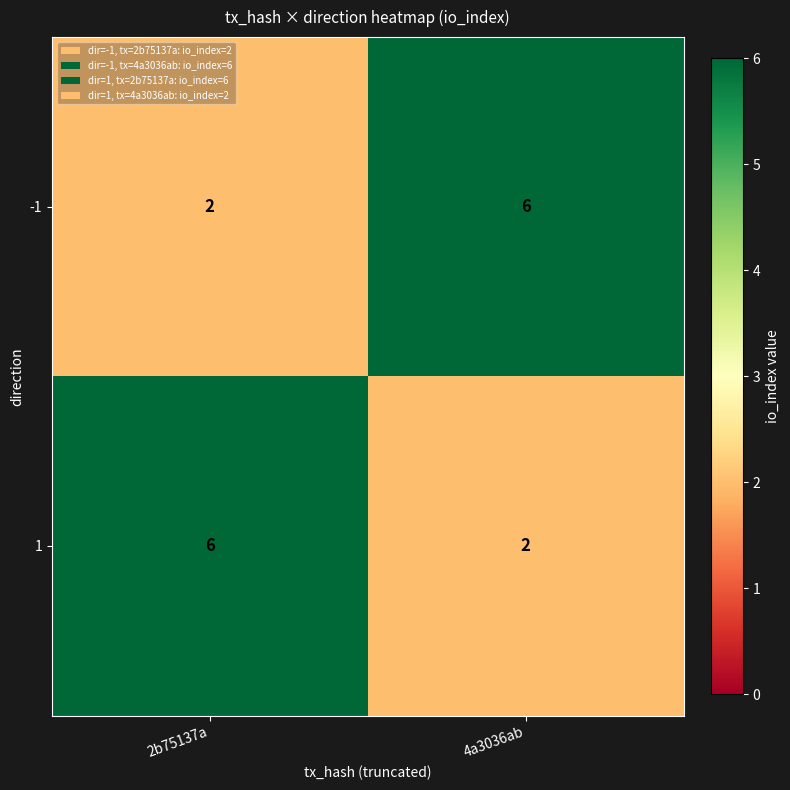

What is the sum of all -1 values?

8